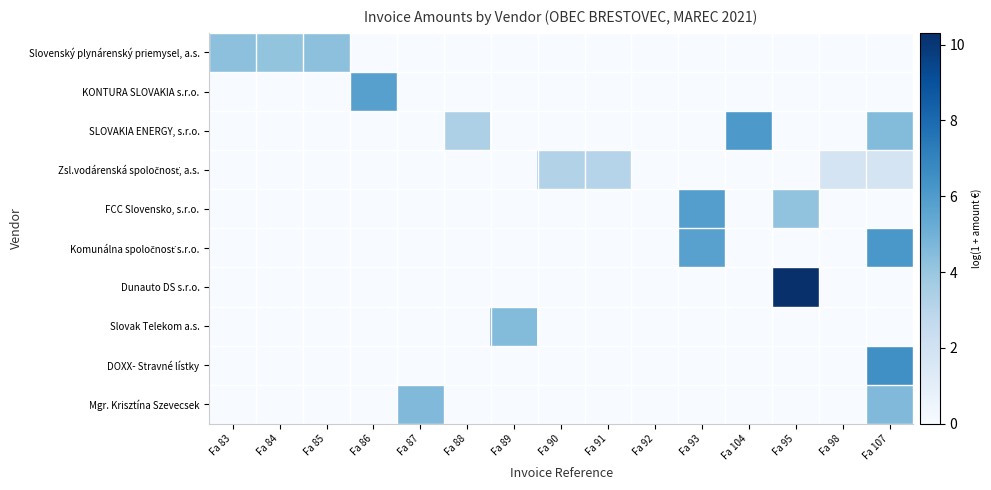

Which series has the widest spread of values?

Dunauto DS s.r.o.